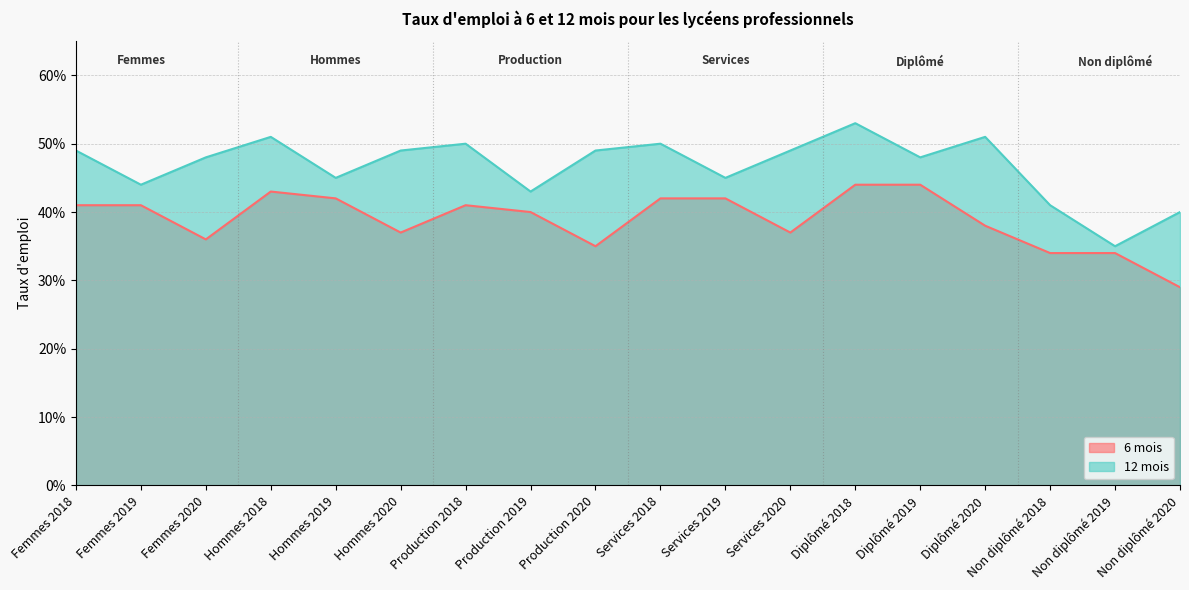

What is the difference between the highest and lowest values at Diplômé 2018?

0.1